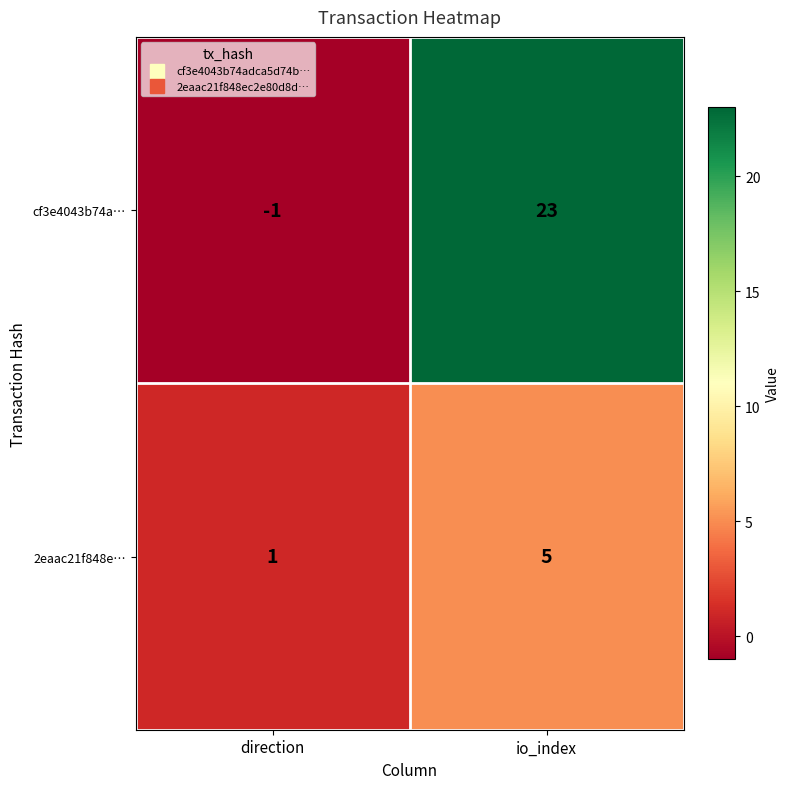

What is the difference between the maximum and minimum values in the 2eaac21f848e… series?

4